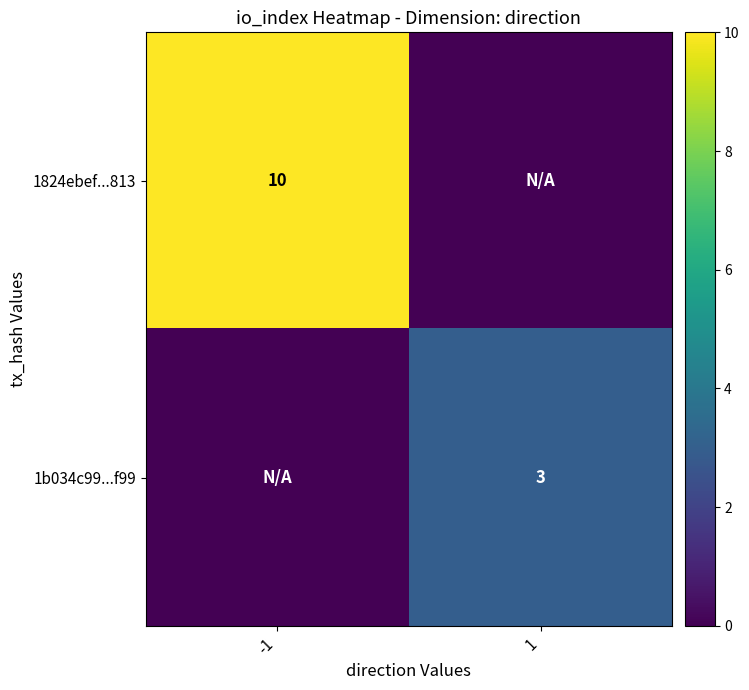

Is the value of 1824ebef...813 at -1 greater than the value of 1b034c99...f99 at 1?

Yes